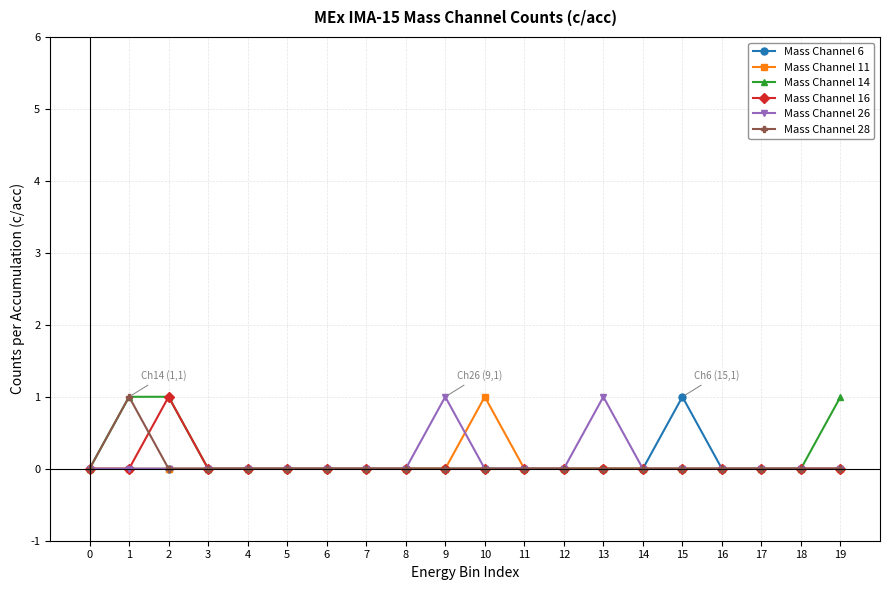

At which label does Mass Channel 6 reach its peak?

15